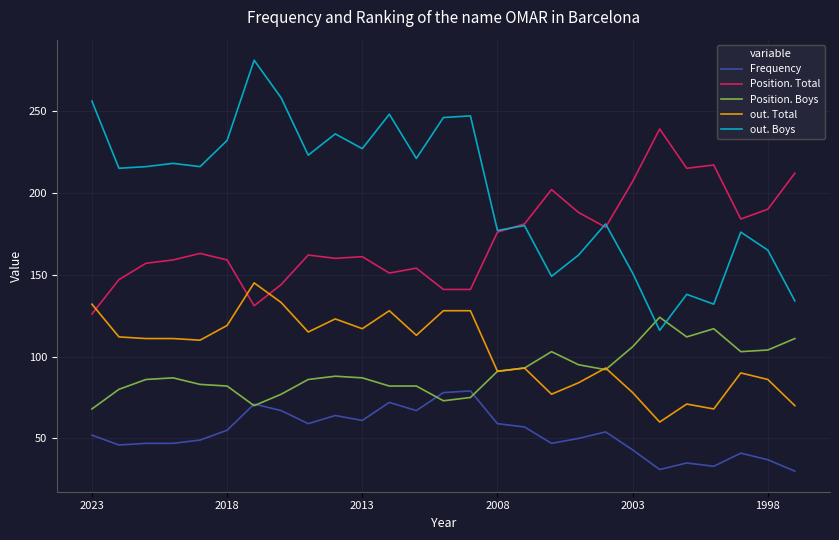

True or false: Frequency and out. Total cross at least once.

False